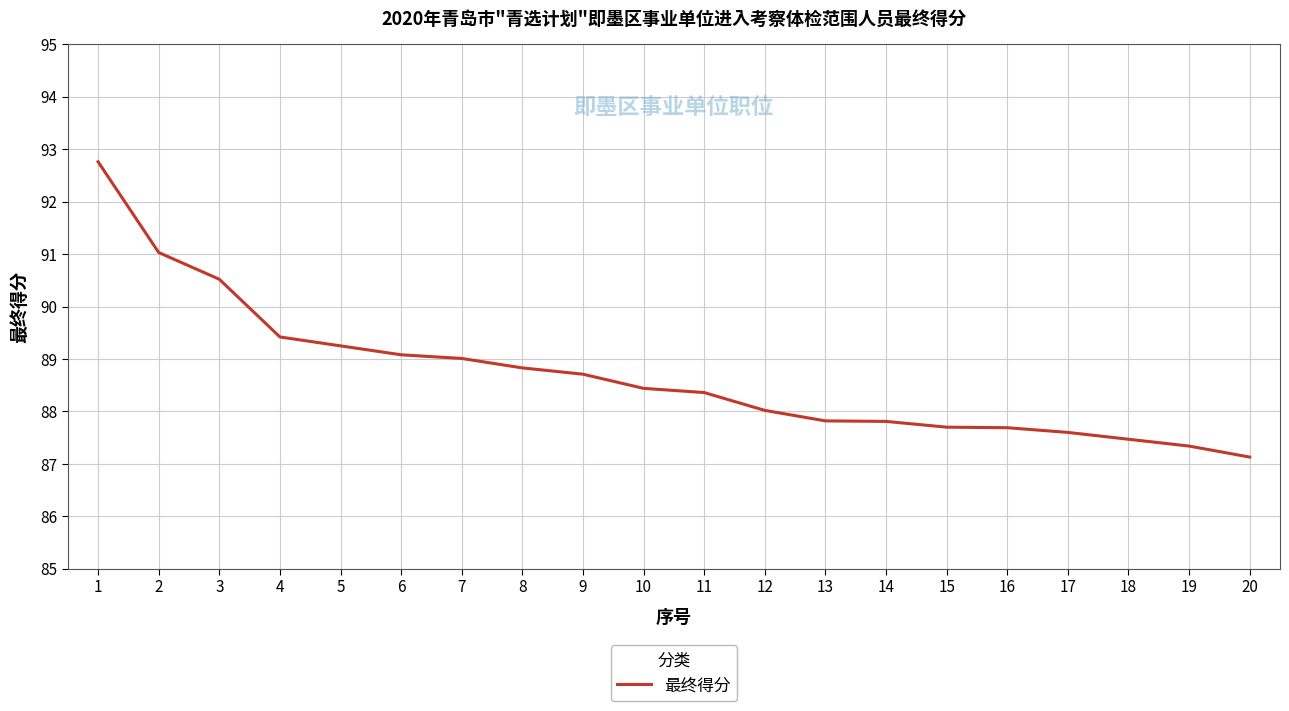

What is the greatest value displayed?

92.8